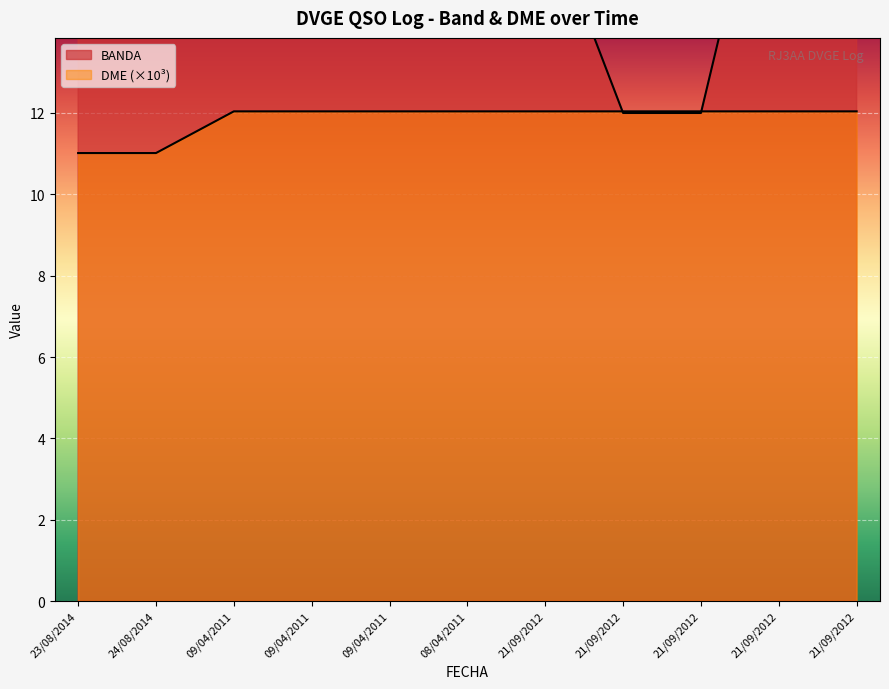

Which series ends up on top after the final intersection of BANDA and DME?

BANDA